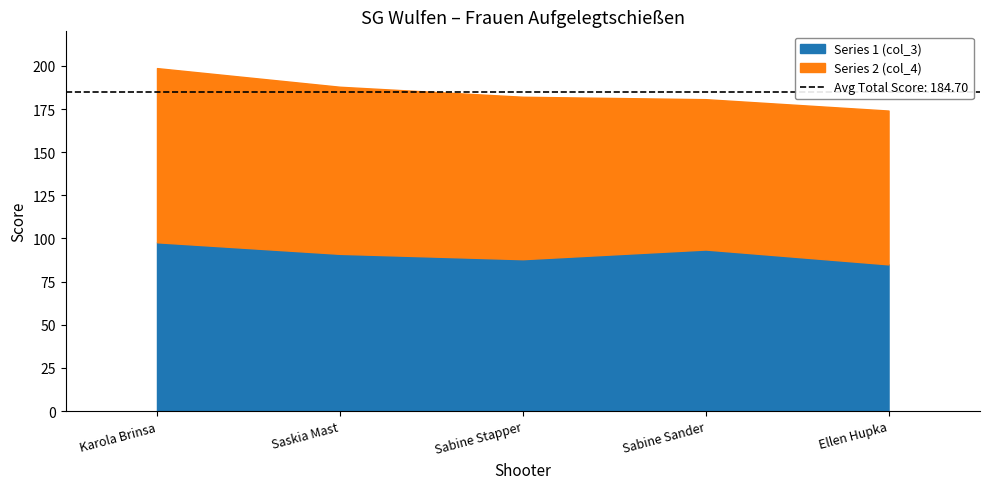

Between Ellen Hupka and Karola Brinsa, which is larger?

Karola Brinsa